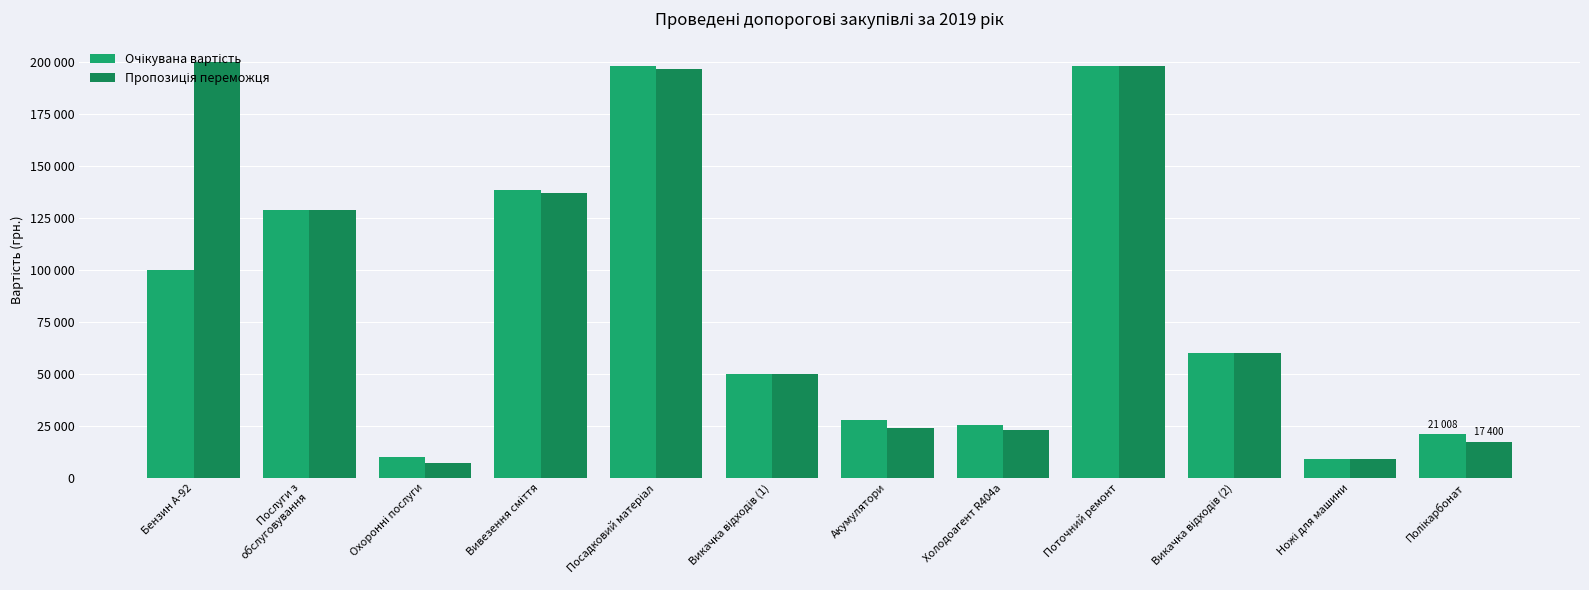

What is the difference between the Пропозиція переможця values at Поточний ремонт and Акумулятори?

173988.0